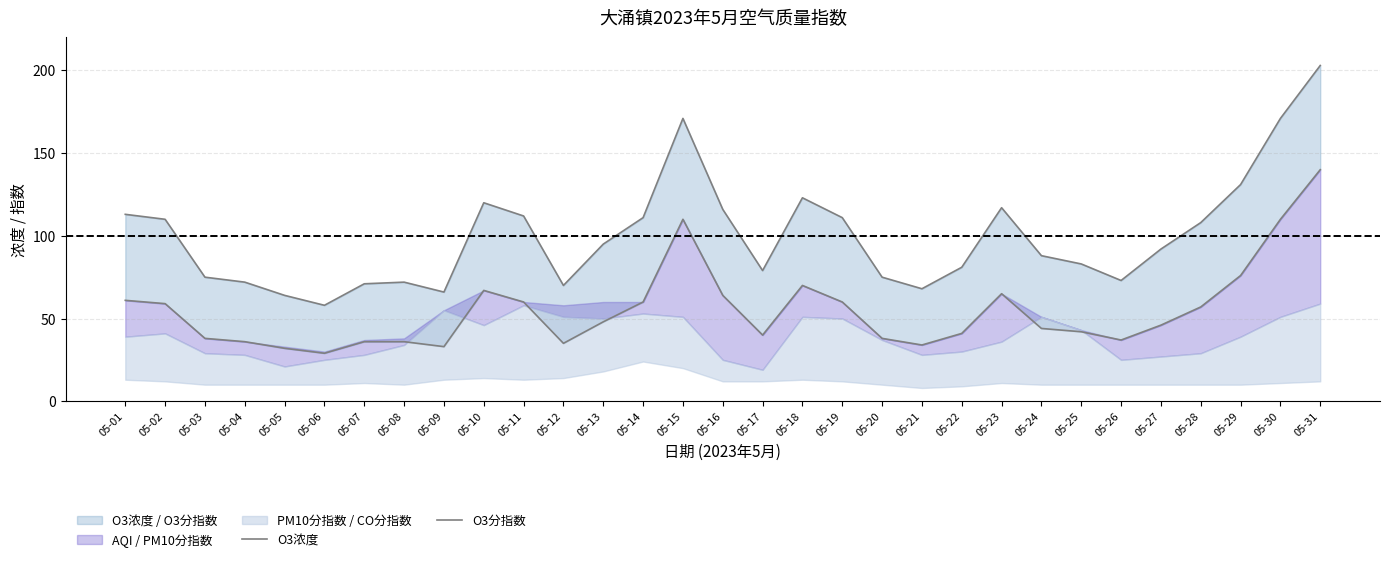

What is the value of the O3浓度 point at the 10th from the left?

120